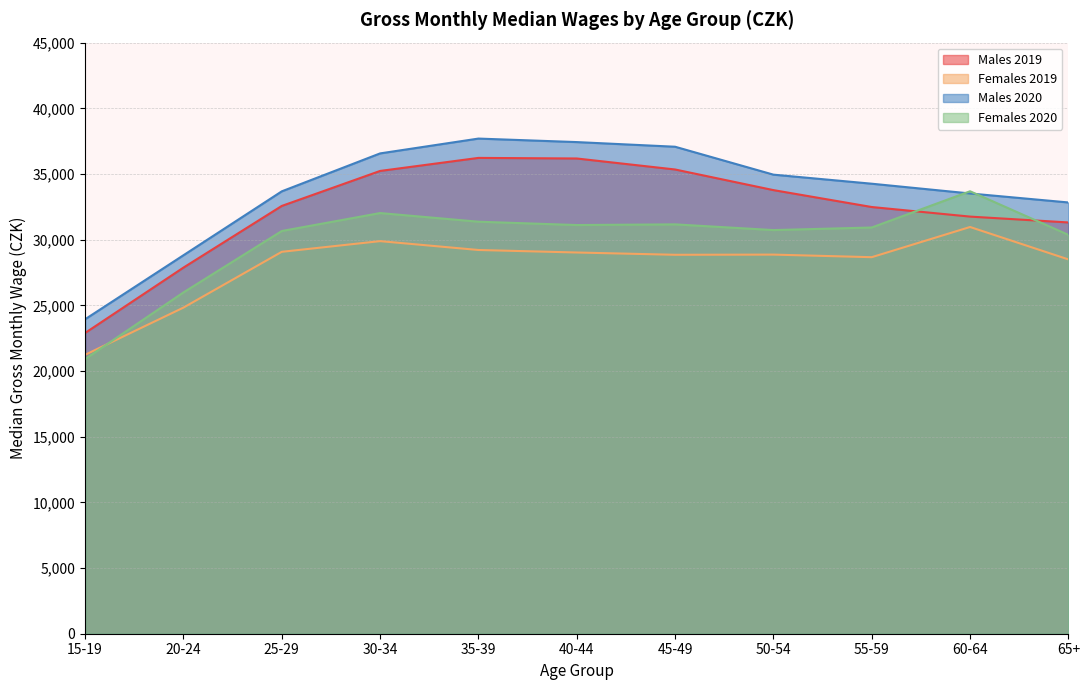

What is the maximum value shown in the chart?

37695